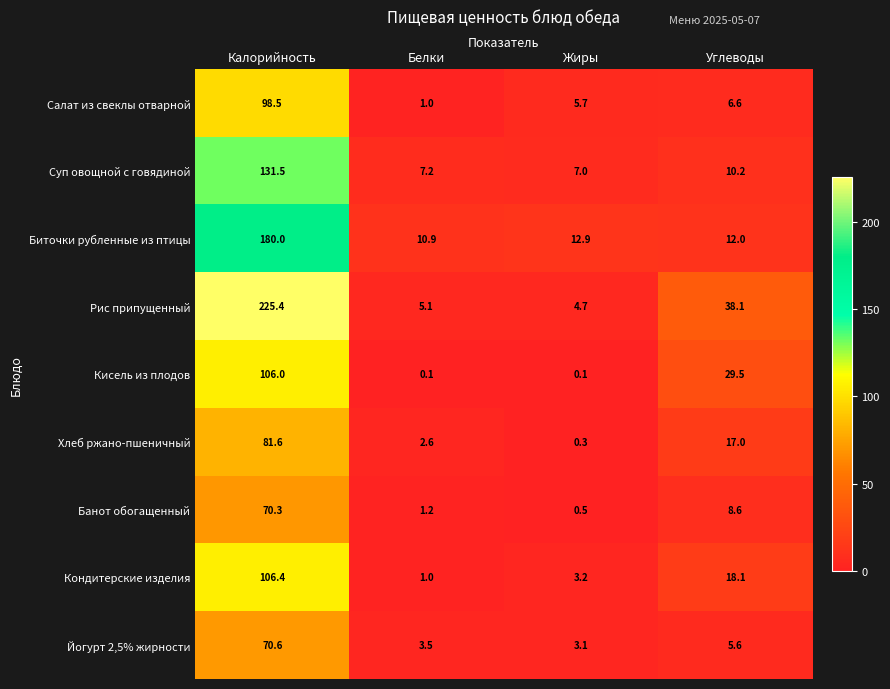

Where does the Йогурт 2,5% жирности series first go above 5?

Калорийность